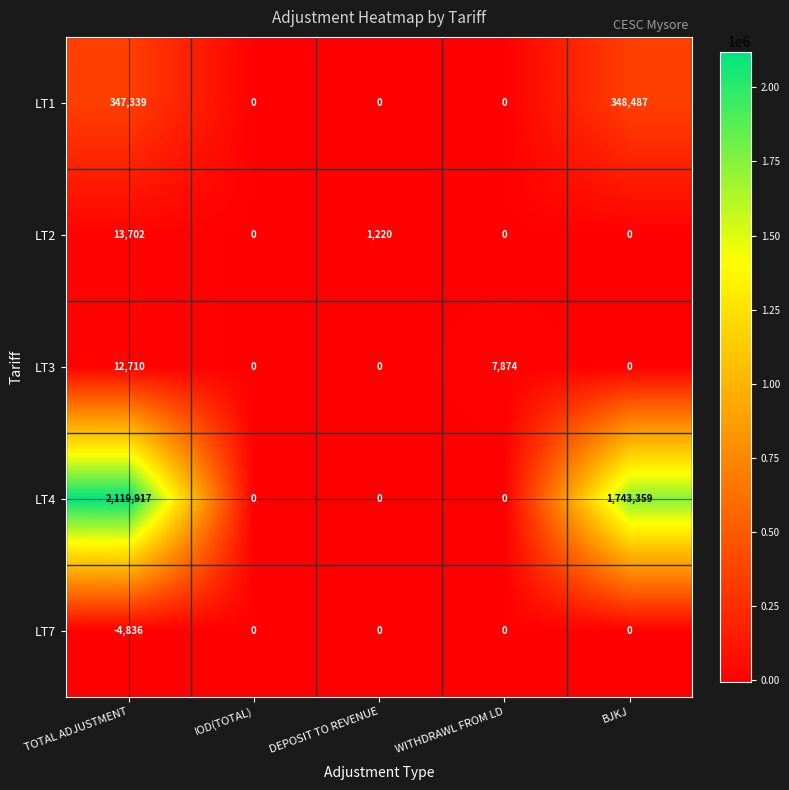

What is the average value of the LT3 series?

4117